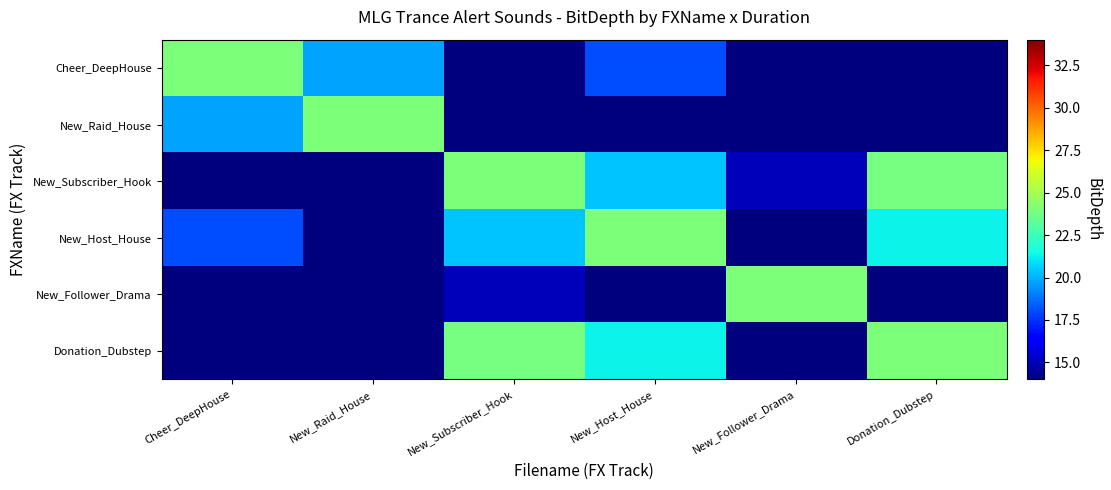

What is the spread (max minus min) of values at Cheer_DeepHouse?

22.3